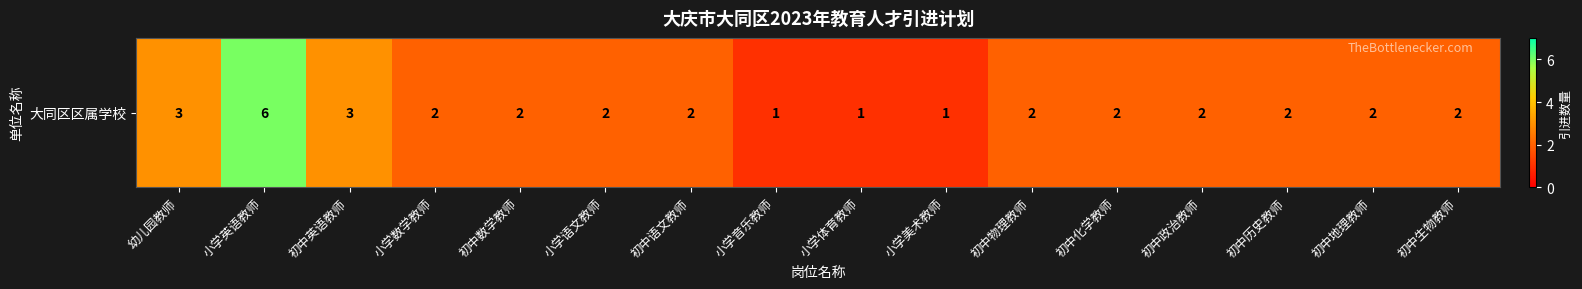

What is the maximum value shown in the chart?

6